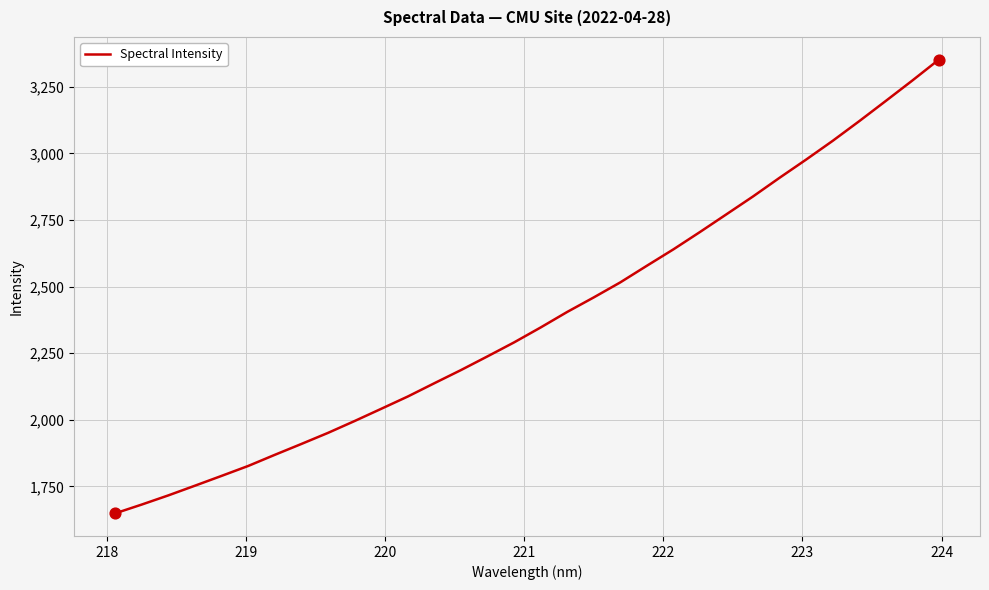

What is the smallest value displayed?

1649.4